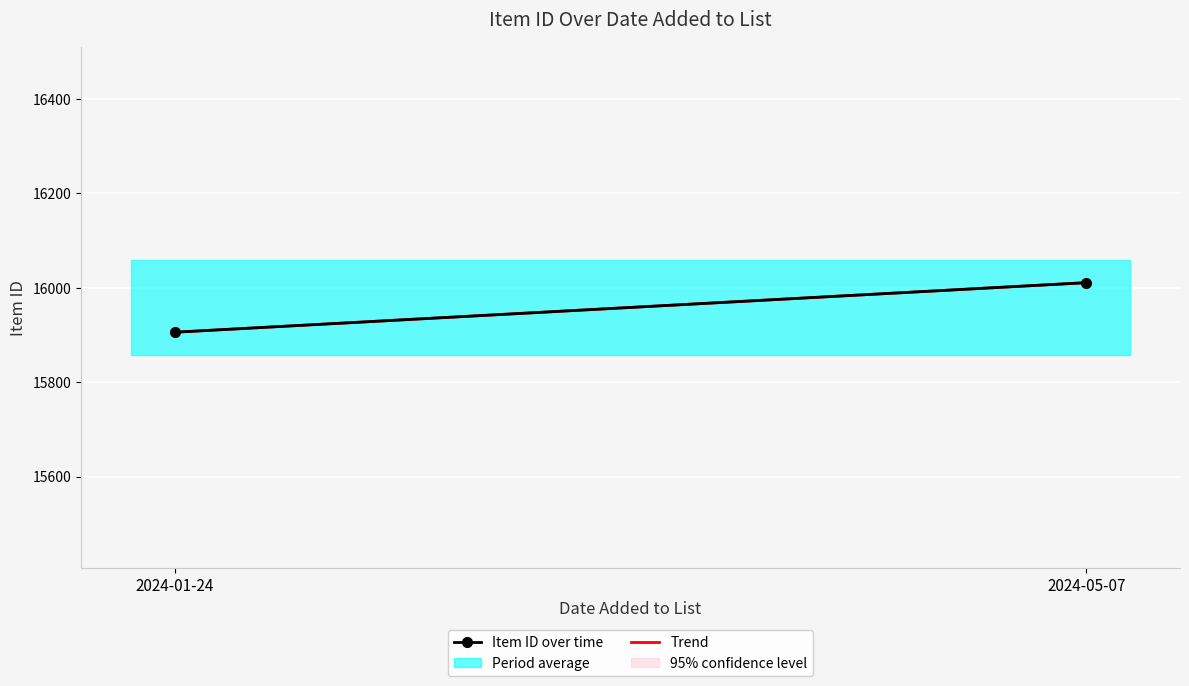

What is the lowest value of the Trend series?

15906.0